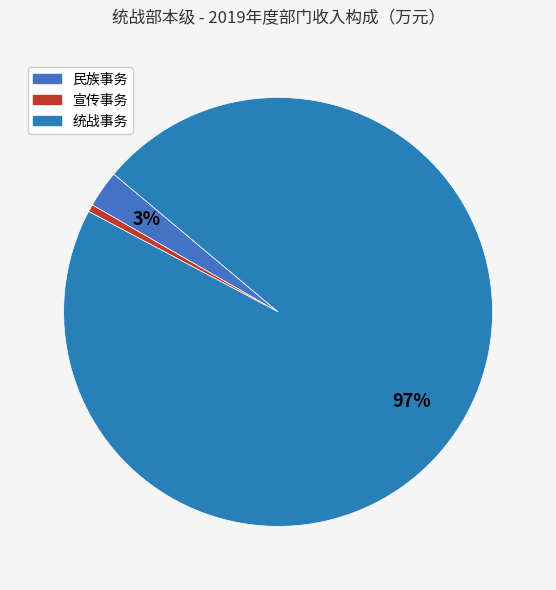

How many slices are in this pie chart?

3